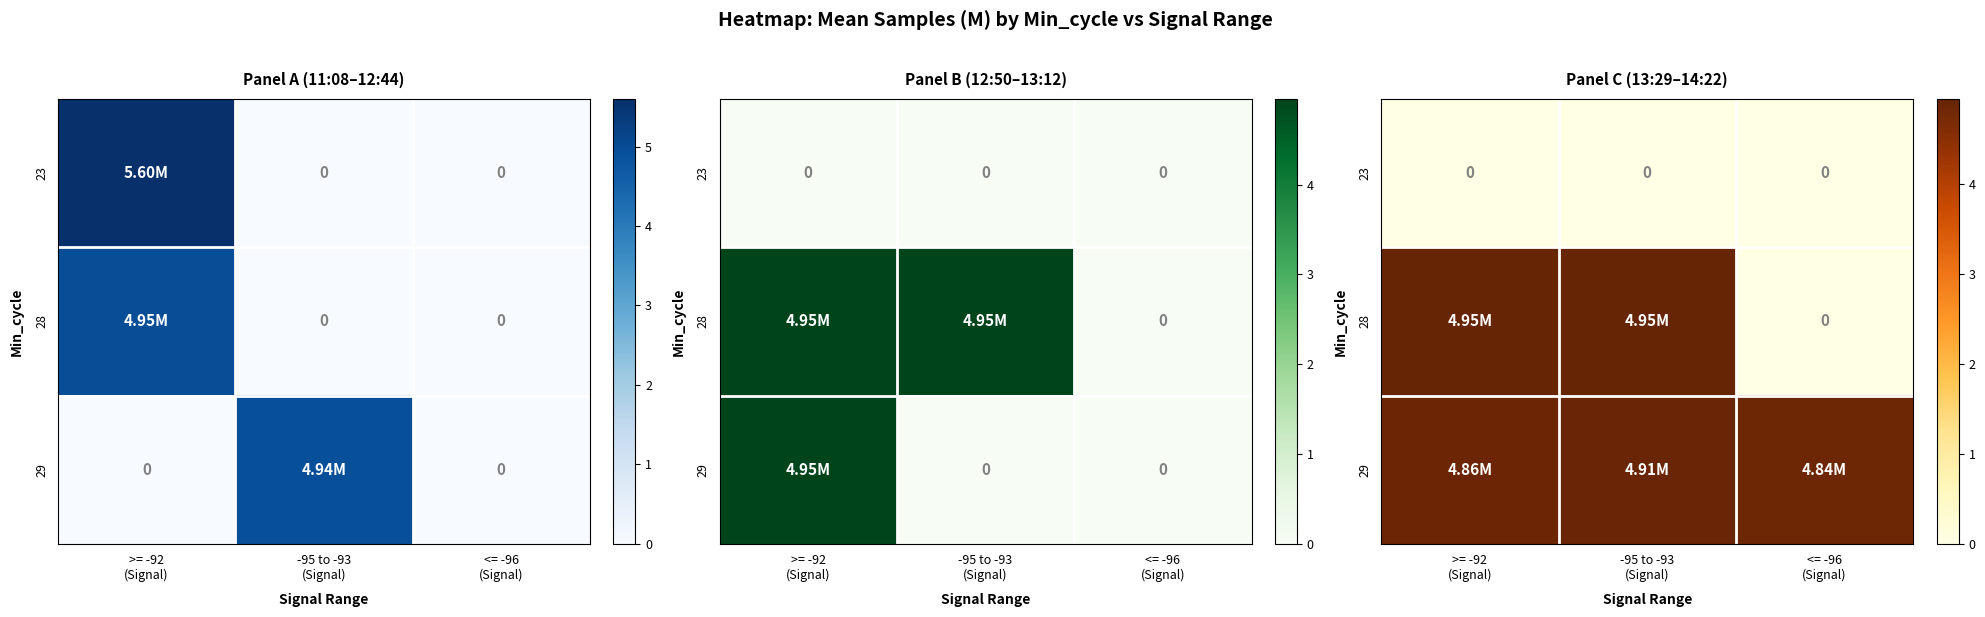

How many data points does each series have?

3